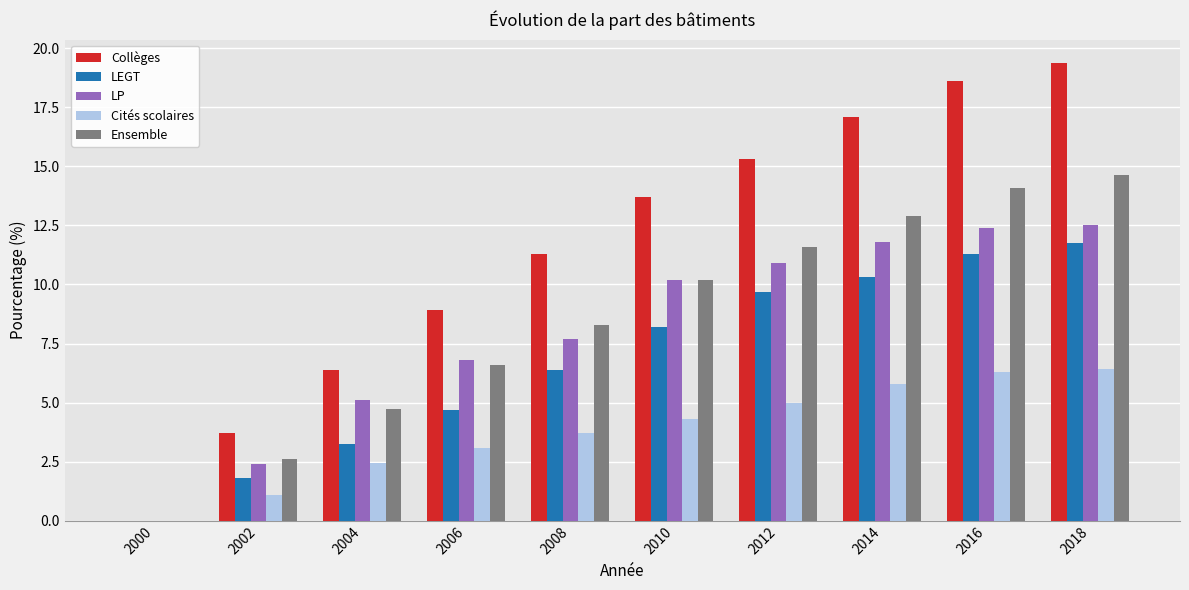

How many series are shown in this chart?

5